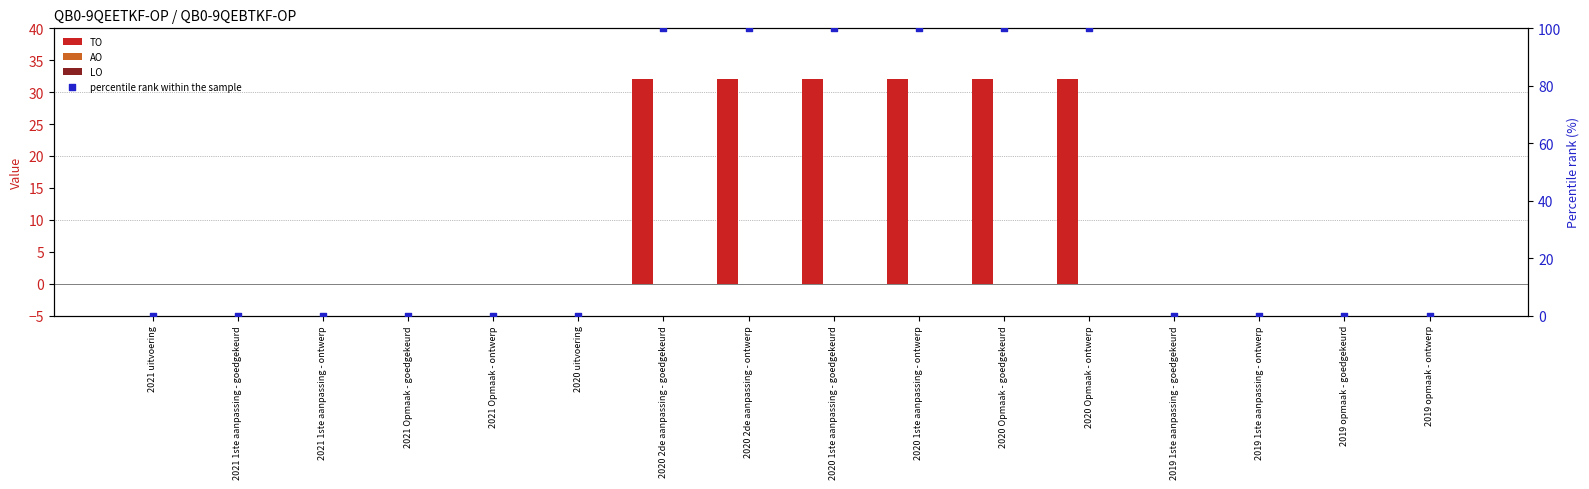

What are all the series names shown in the legend?

TO, AO, LO, percentile rank within the sample